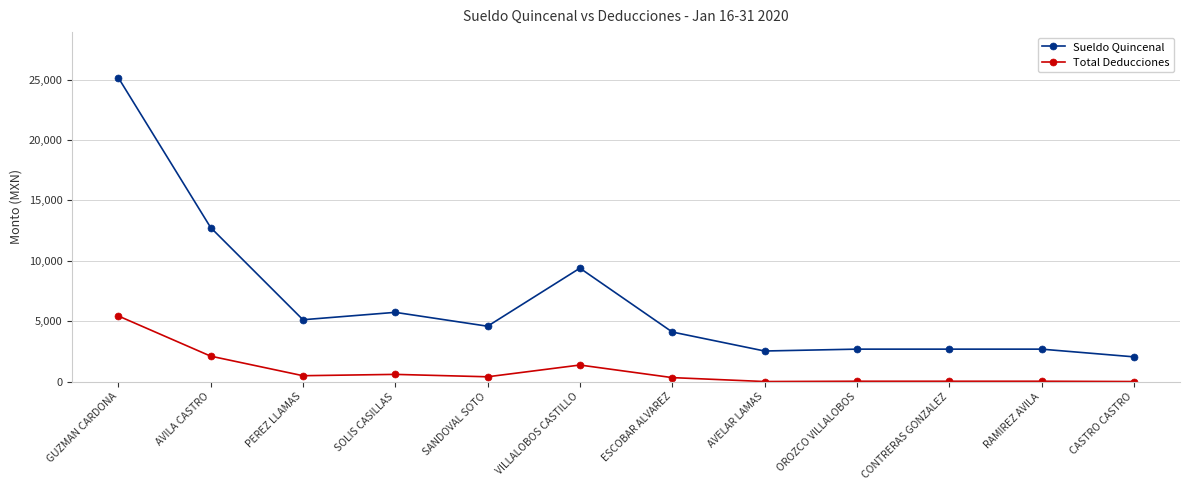

How many categories are shown in the chart?

12